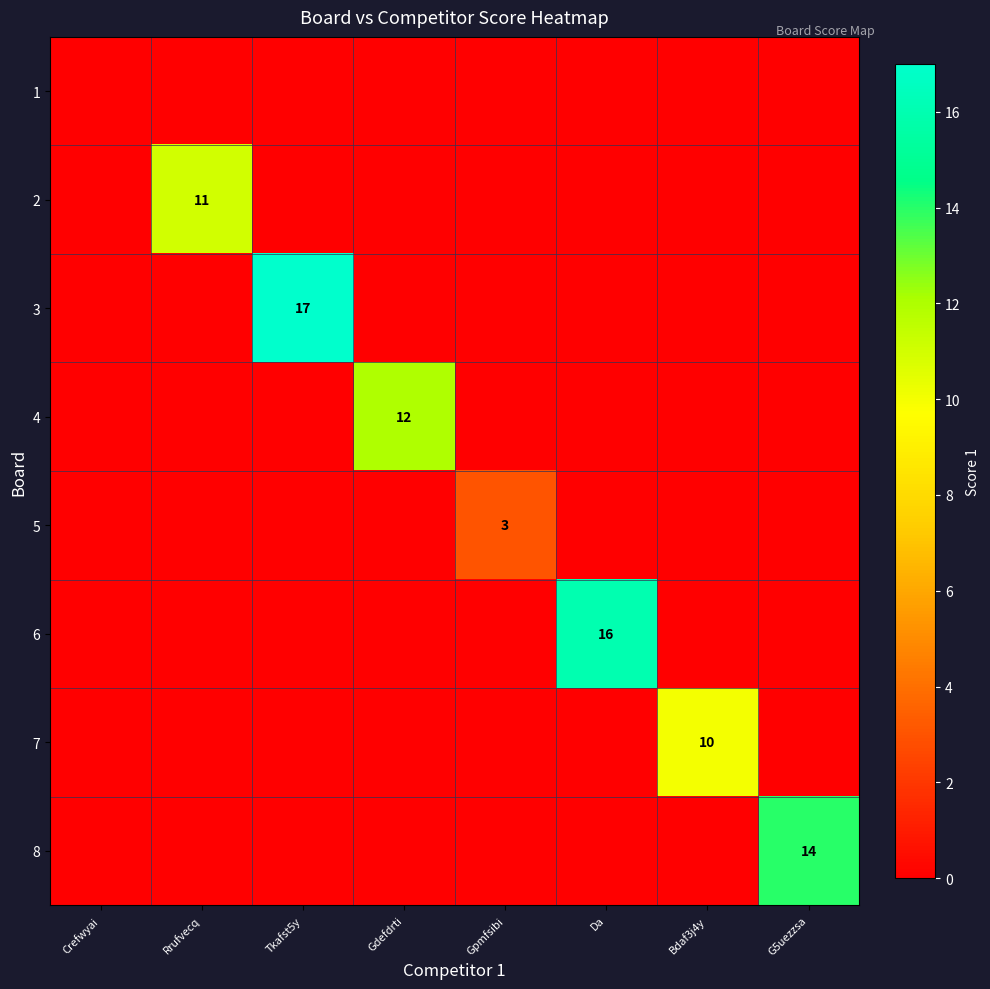

How many categories are shown in the chart?

8